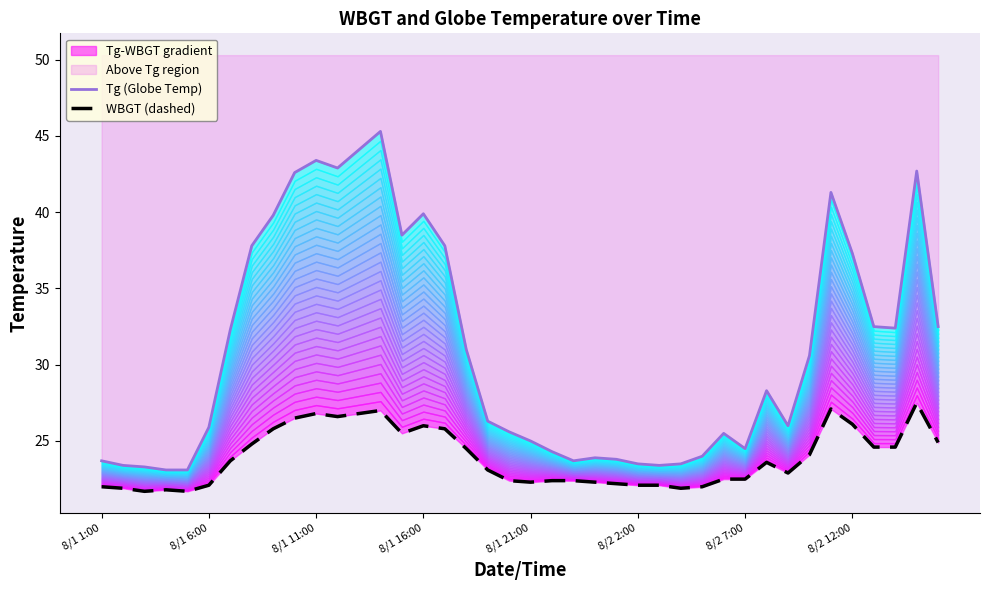

Which series has the widest spread of values?

Tg